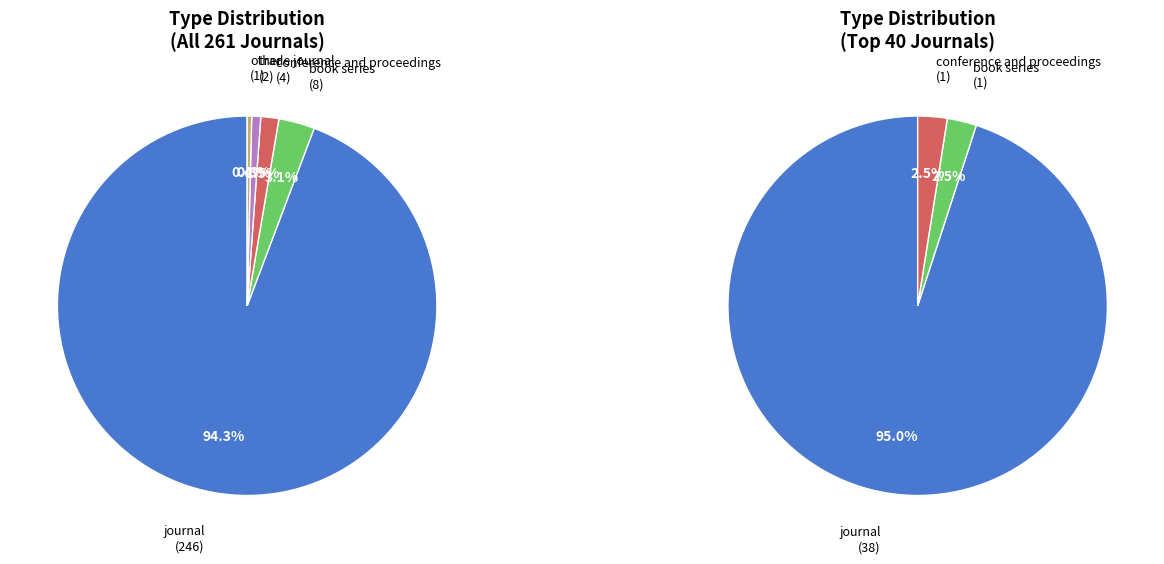

Is it true that book series is 1% of the pie?

False